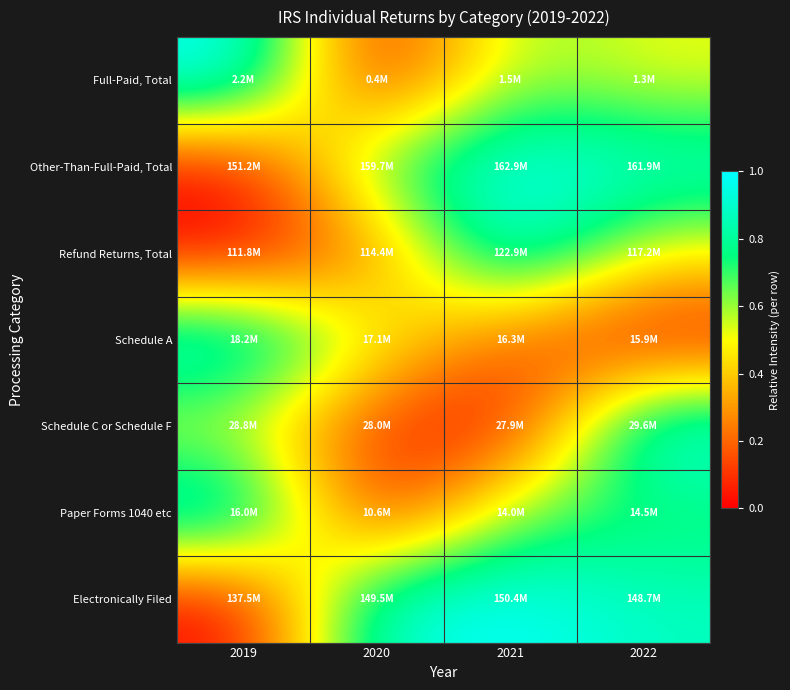

Reading left to right, transcribe all the data shown in this chart.

Full-Paid, Total: 2019=1.0	2020=0.0	2021=0.6	2022=0.5
Other-Than-Full-Paid, Total: 2019=0.0	2020=0.7	2021=1.0	2022=0.9
Refund Returns, Total: 2019=0.0	2020=0.2	2021=1.0	2022=0.5
Schedule A: 2019=1.0	2020=0.5	2021=0.2	2022=0.0
Schedule C or Schedule F: 2019=0.5	2020=0.1	2021=0.0	2022=1.0
Paper Forms 1040 etc: 2019=1.0	2020=0.0	2021=0.6	2022=0.7
Electronically Filed: 2019=0.0	2020=0.9	2021=1.0	2022=0.9